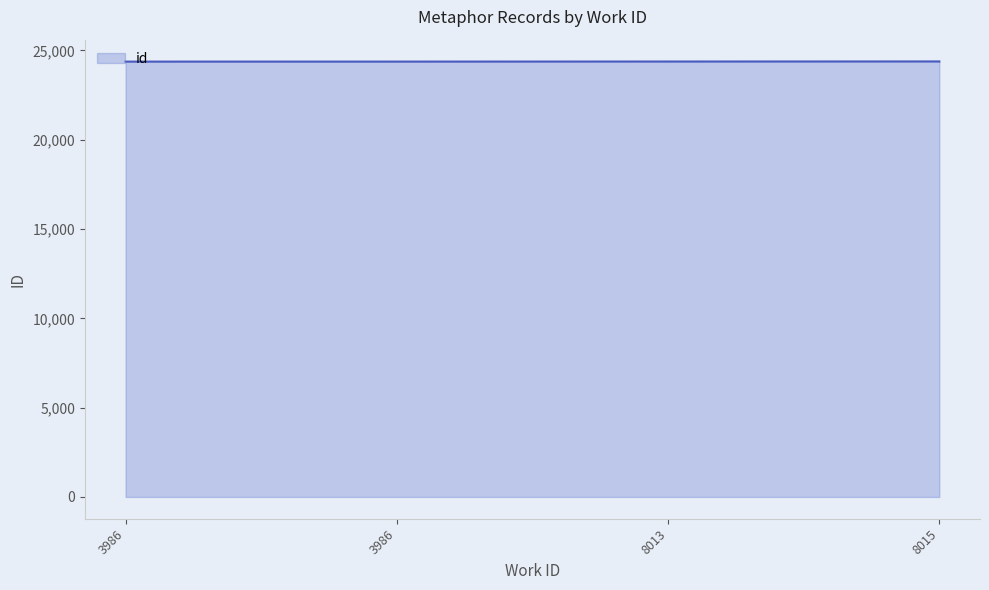

True or false: the data has more than 0 interior local peaks.

False